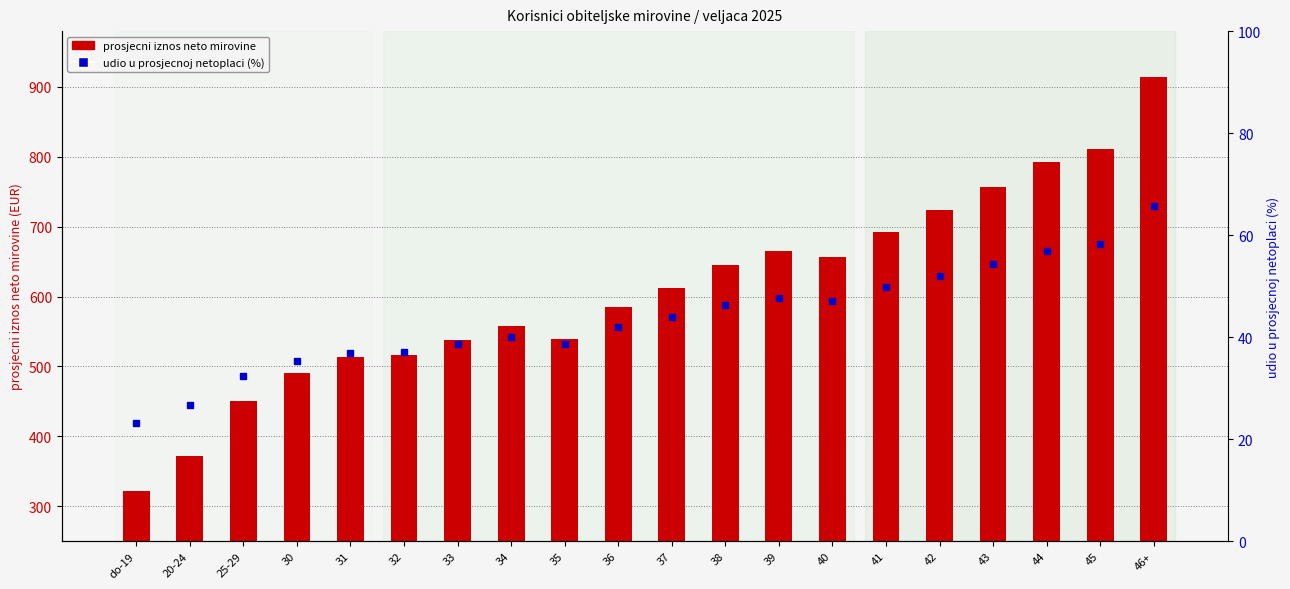

List the series in order of their peak value, highest first.

prosjecni iznos neto mirovine, udio u prosjecnoj netoplaci (%)